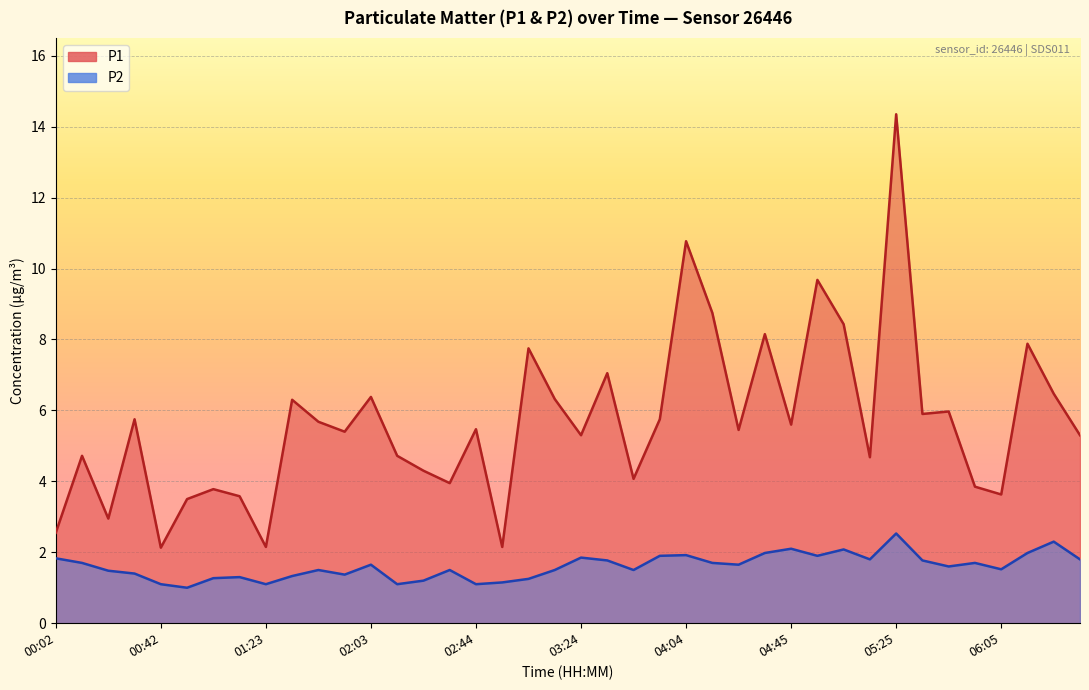

Read the P2 value at 05:05.

2.1